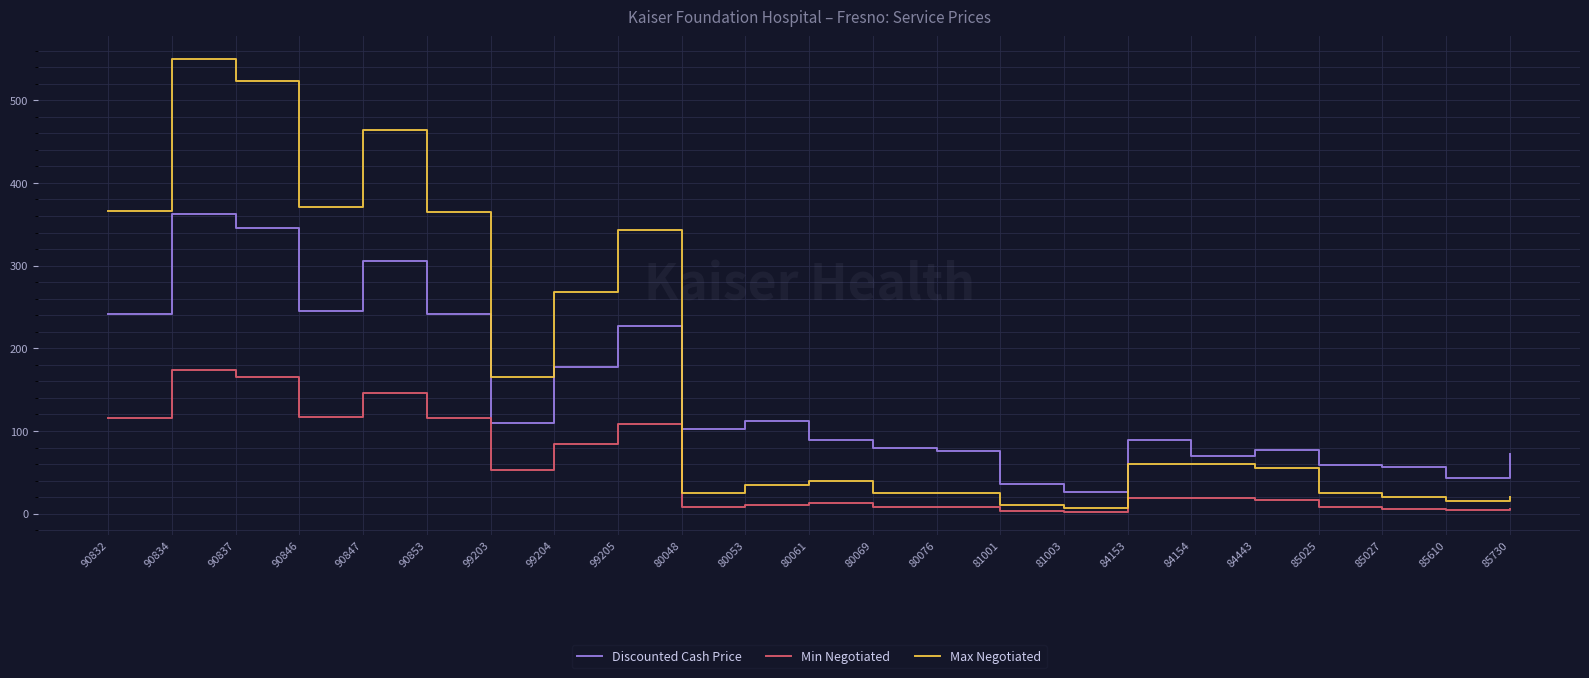

Rank the series by their maximum value, from lowest to highest.

Min Negotiated, Discounted Cash Price, Max Negotiated